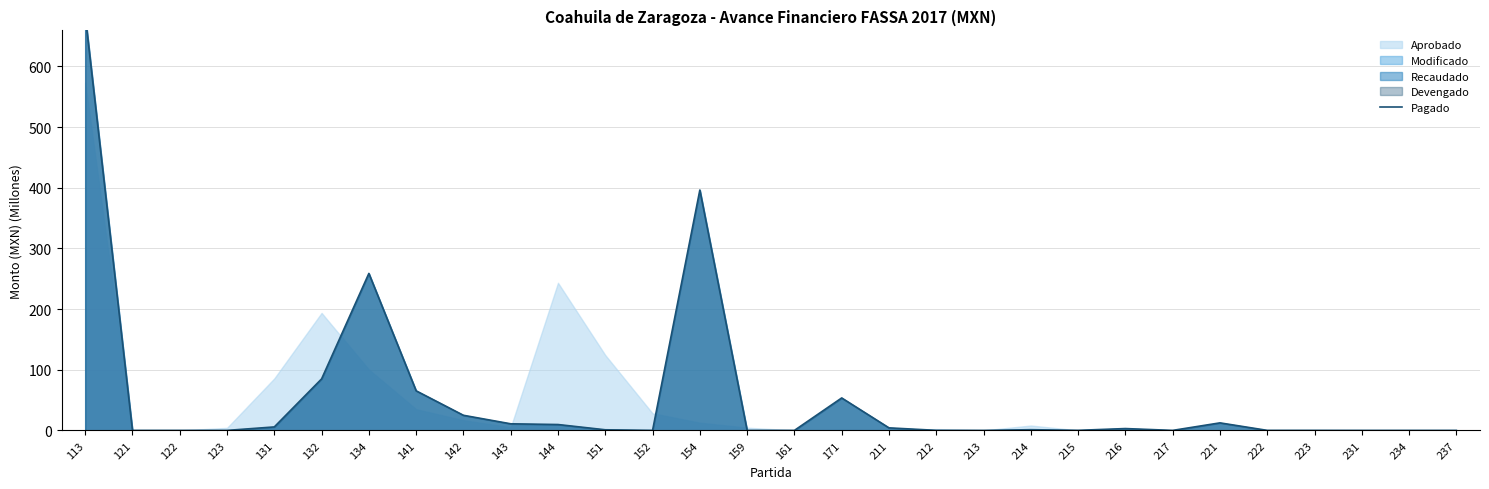

What is the change in value from 211 to 216?

-1.2